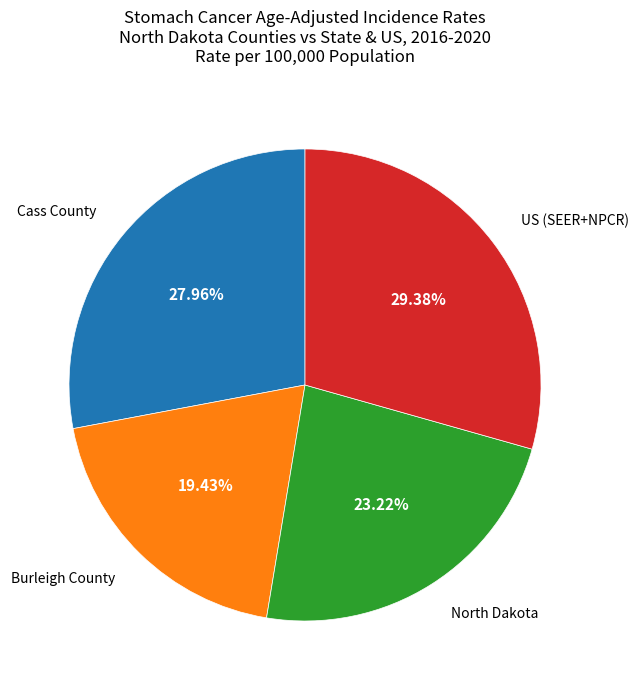

Is there any slice that represents more than half of the pie?

No